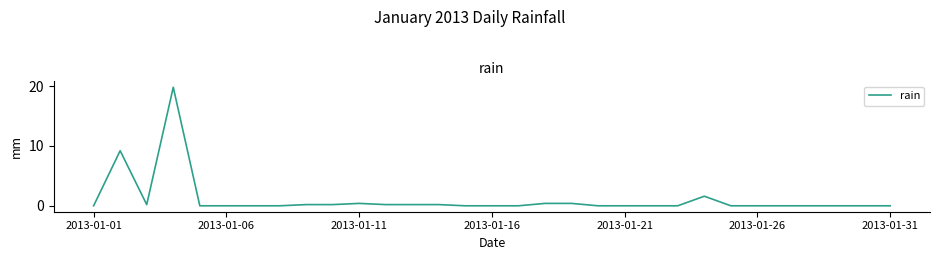

What is the maximum value shown in the chart?

19.8